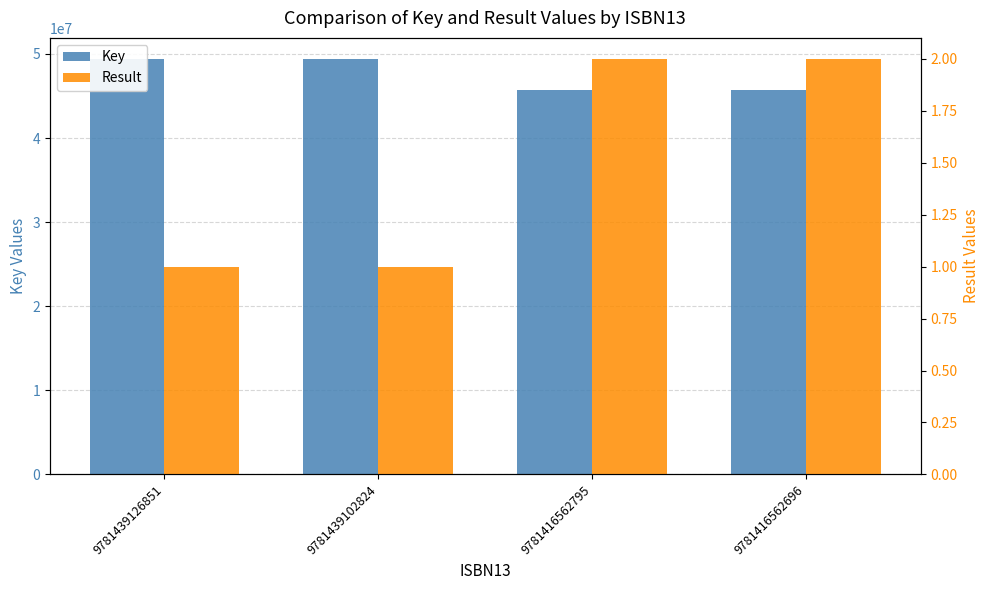

At how many categories does at least one series exceed 30925948?

4